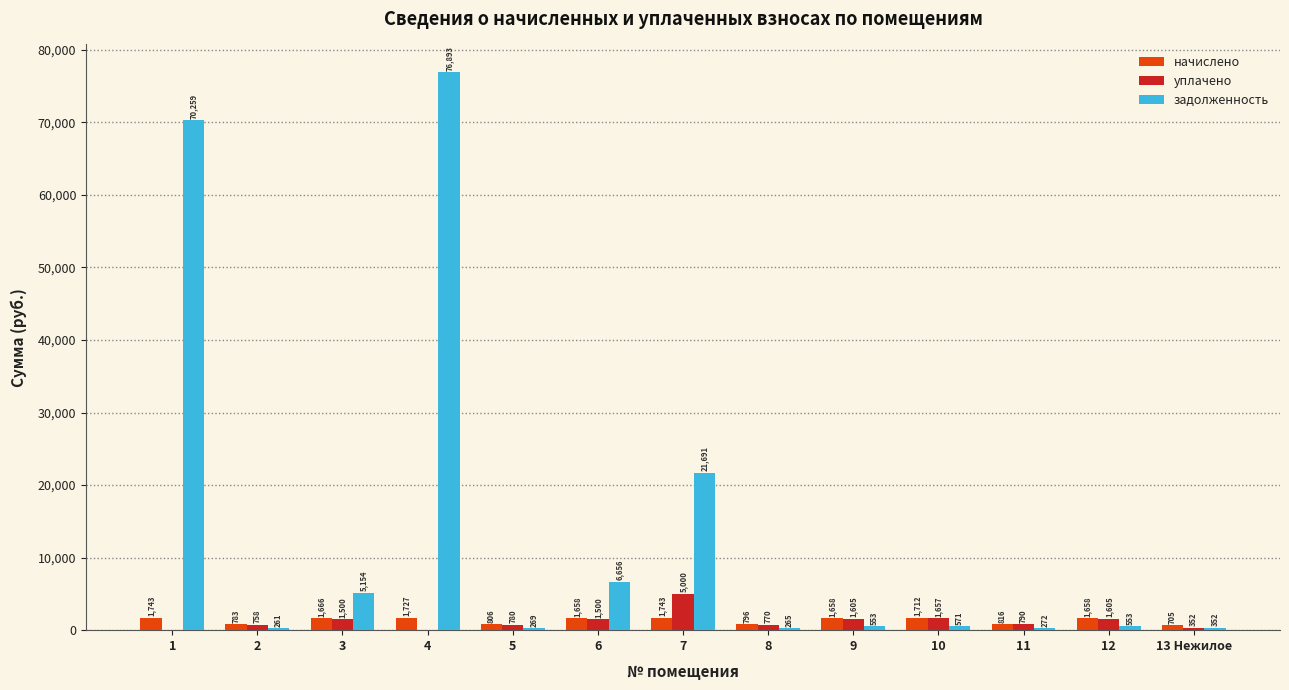

At which label is задолженность closest to 38577?

7